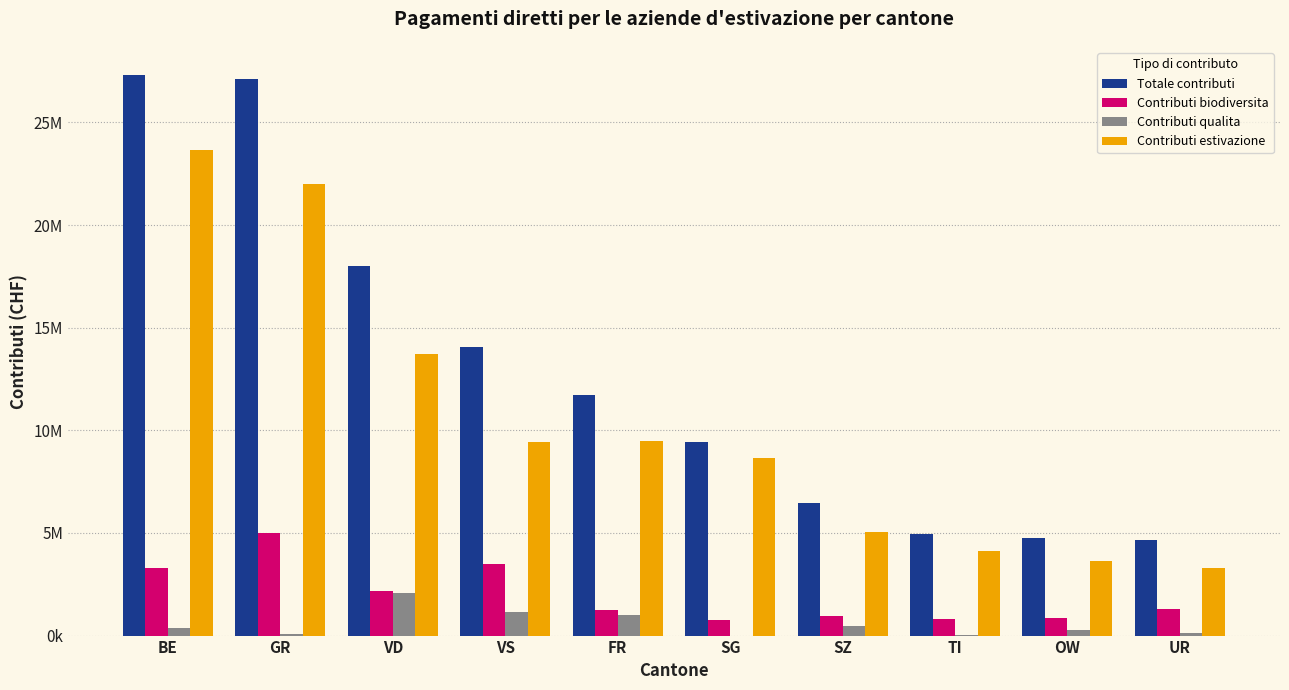

Does the chart contain stacked bars?

No